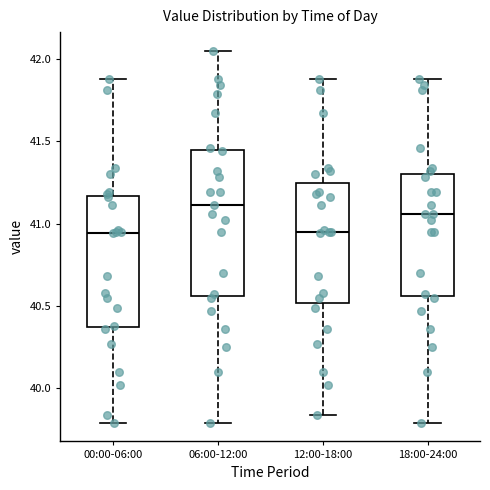

Comparing the boxes themselves (not the whiskers), which one is the tallest?

06:00-12:00